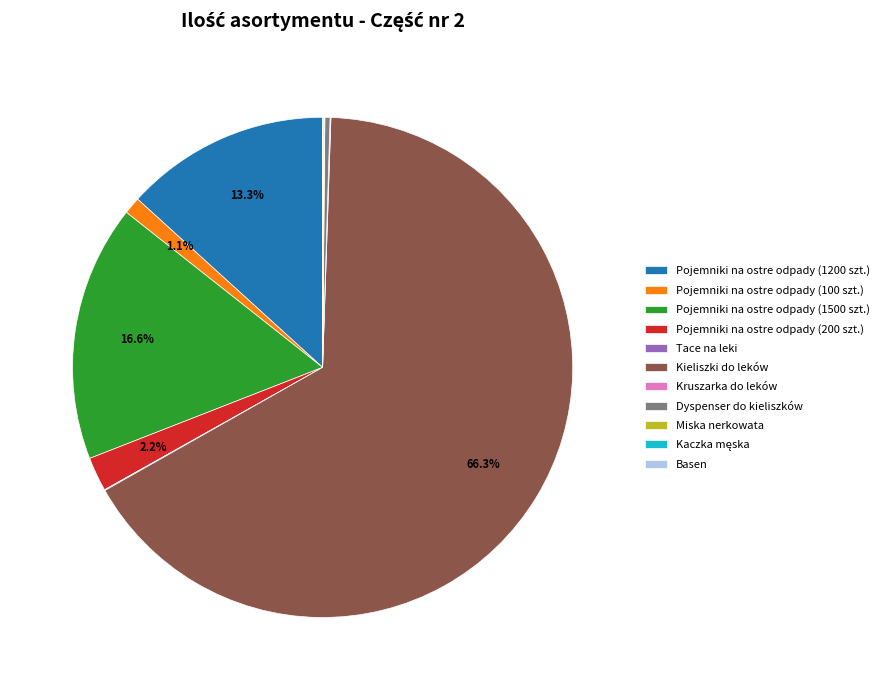

True or false: Kieliszki do leków accounts for 72% of the total.

False